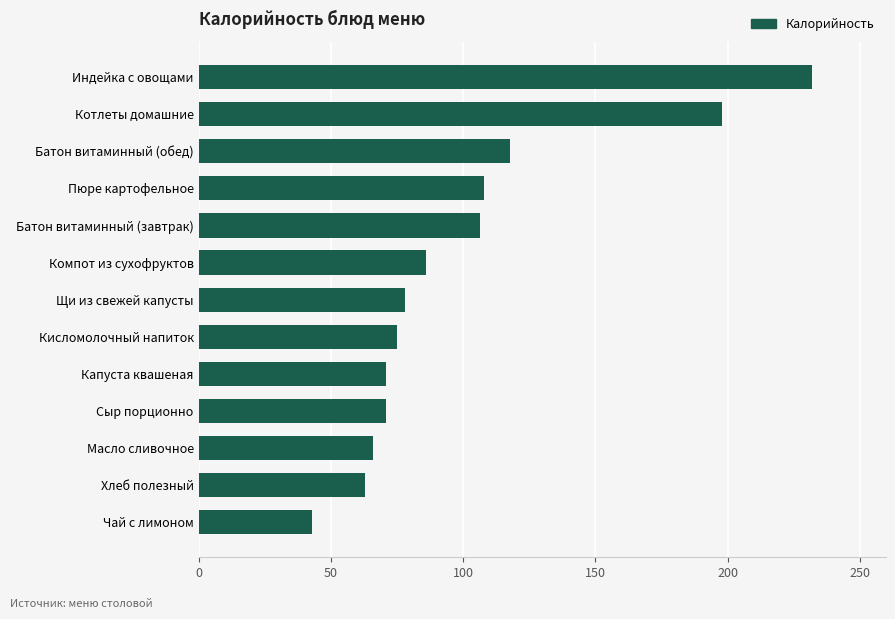

Reading bottom to top, transcribe all the data shown in this chart.

Чай с лимоном=43.0	Хлеб полезный=63.0	Масло сливочное=66.0	Сыр порционно=71.0	Капуста квашеная=71.0	Кисломолочный напиток=75.0	Щи из свежей капусты=78.0	Компот из сухофруктов=86.0	Батон витаминный (завтрак)=106.4	Пюре картофельное=108.0	Батон витаминный (обед)=117.6	Котлеты домашние=198.0	Индейка с овощами=232.0